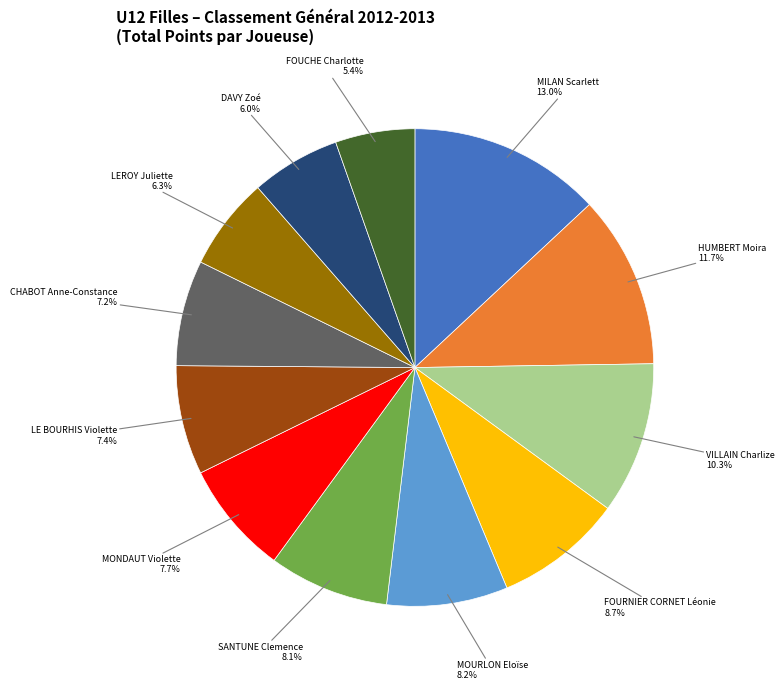

Is there a majority slice in this chart?

No